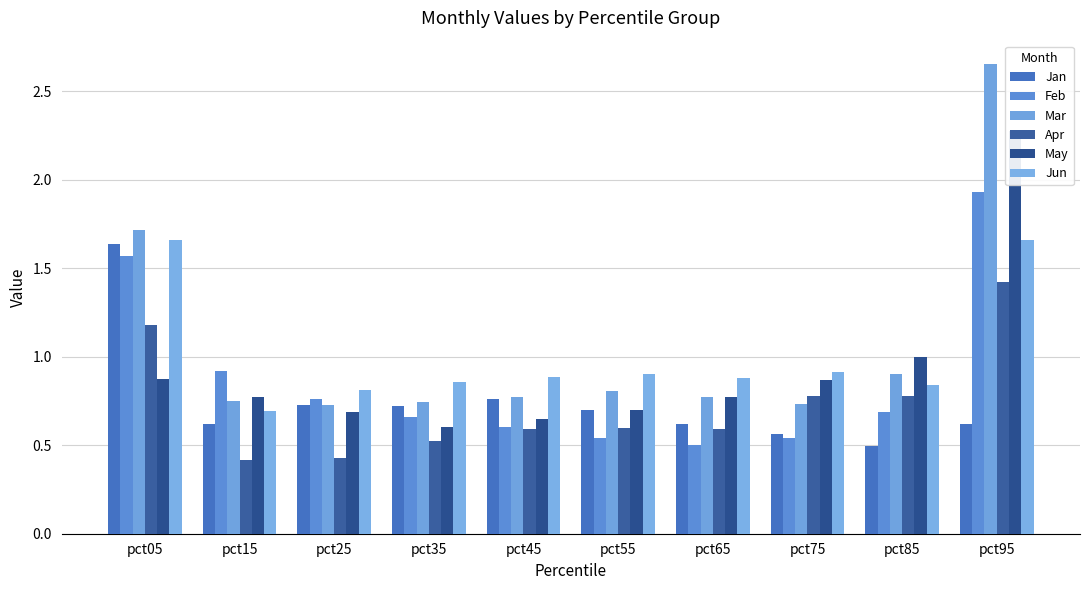

What is the approximate value of Apr at pct15?

0.4